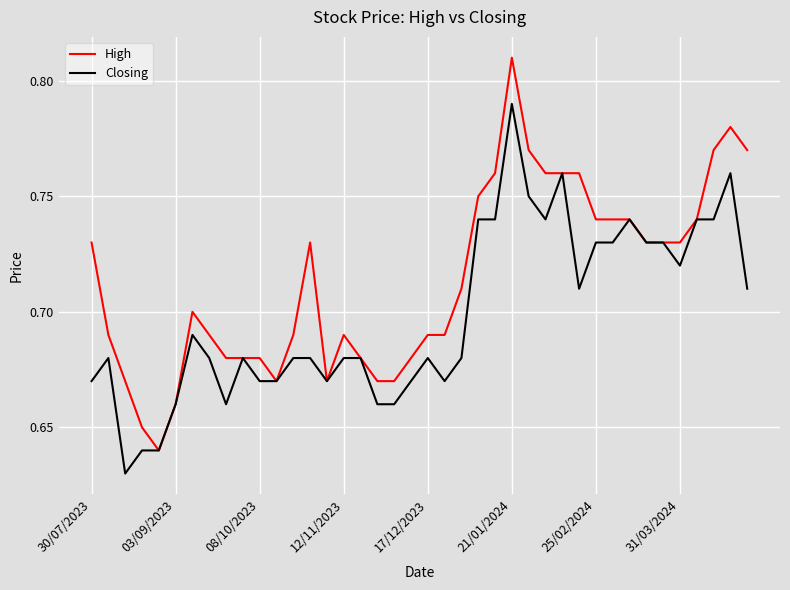

Which series has the largest range (max minus min)?

High